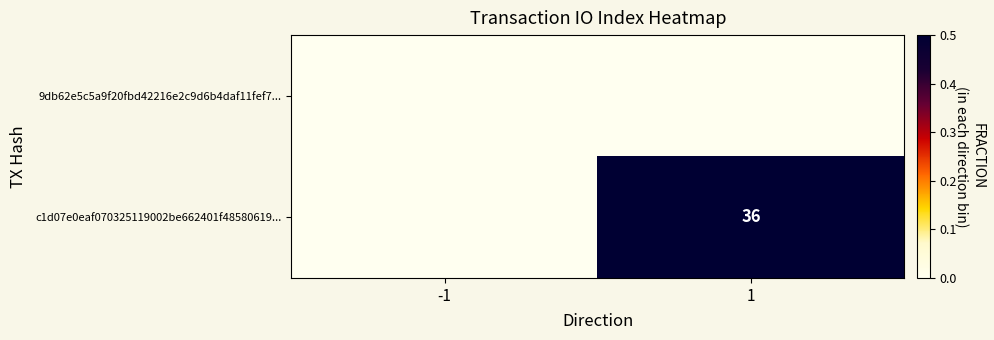

True or false: c1d07e0eaf070325119002be662401f48580619... has a value of 36 at 1.

True